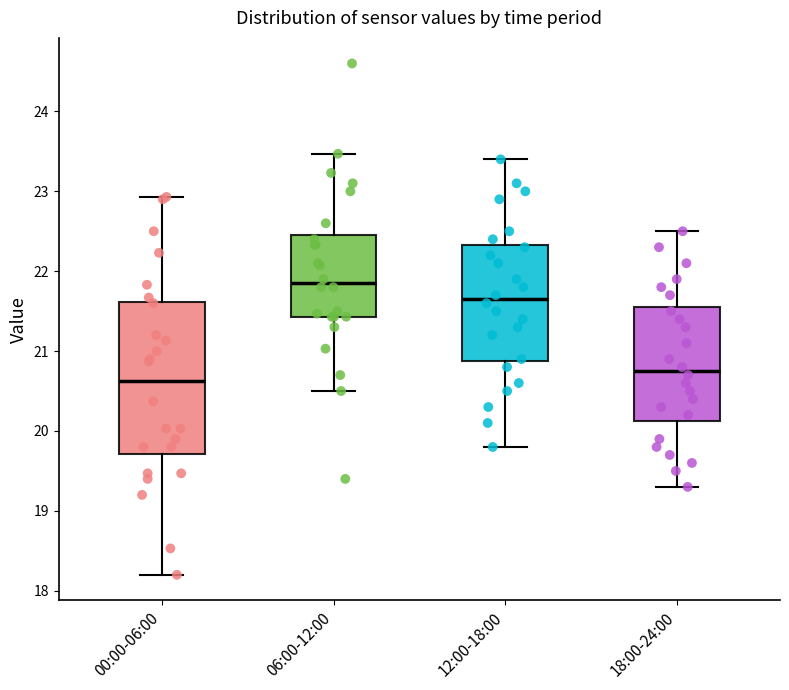

Reading left to right, transcribe this box plot: for each box, give where its median line is, the range the box spans, and where its two whiskers end, as read against the y-axis. The values are not printed on the chart, so give them approximately, as read against the axis.

00:00-06:00: median 20.6, box 19.7 to 21.6, whiskers 18.2 to 22.9
06:00-12:00: median 21.9, box 21.4 to 22.5, whiskers 20.5 to 23.5
12:00-18:00: median 21.7, box 20.9 to 22.3, whiskers 19.8 to 23.4
18:00-24:00: median 20.8, box 20.1 to 21.6, whiskers 19.3 to 22.5